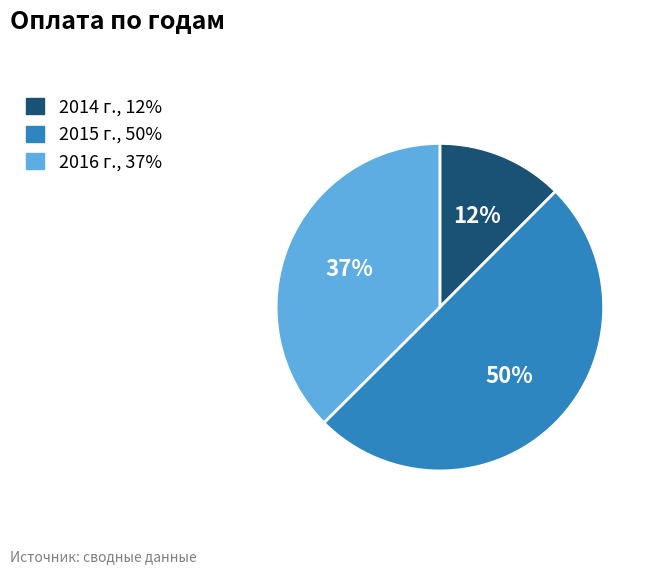

The 2015 г. slice represents 50% of the pie. True or false?

True